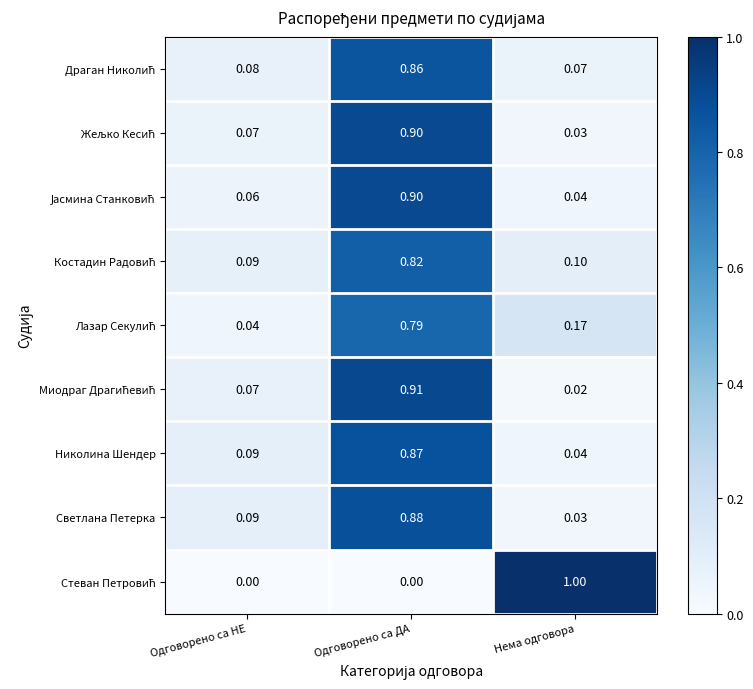

How many categories are shown in the chart?

3